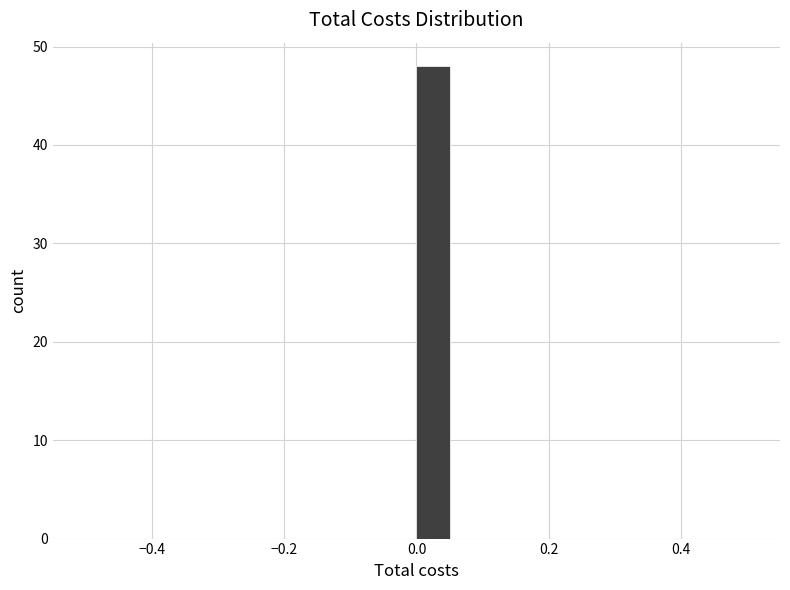

Read against the x-axis, roughly where is the centre of the tallest bar?

0.02